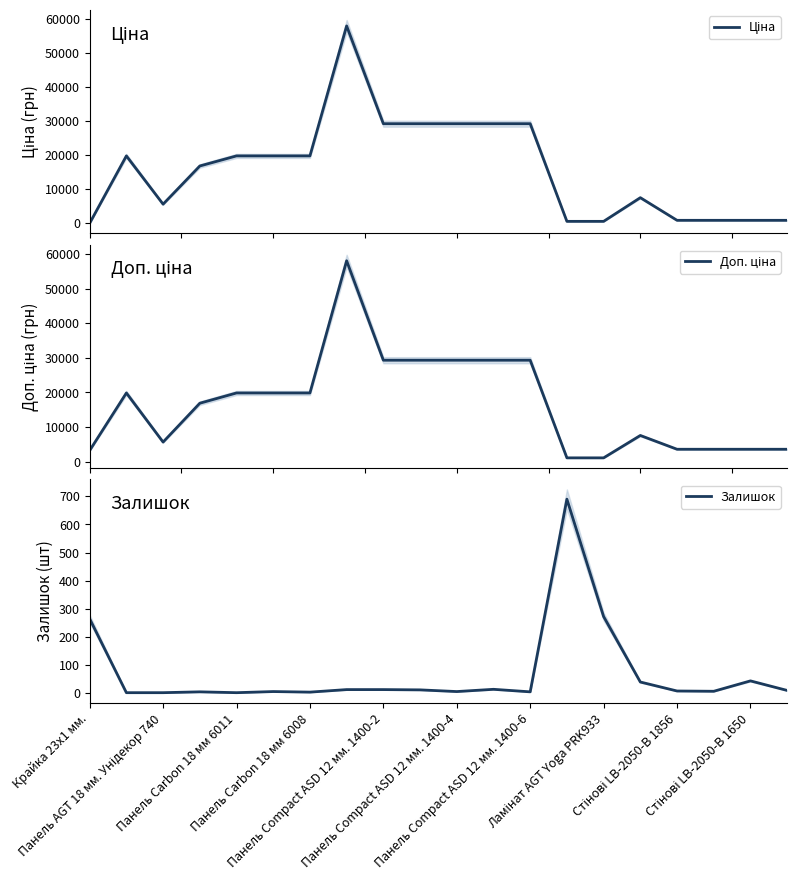

True or false: Ціна and Залишок cross at least once.

True